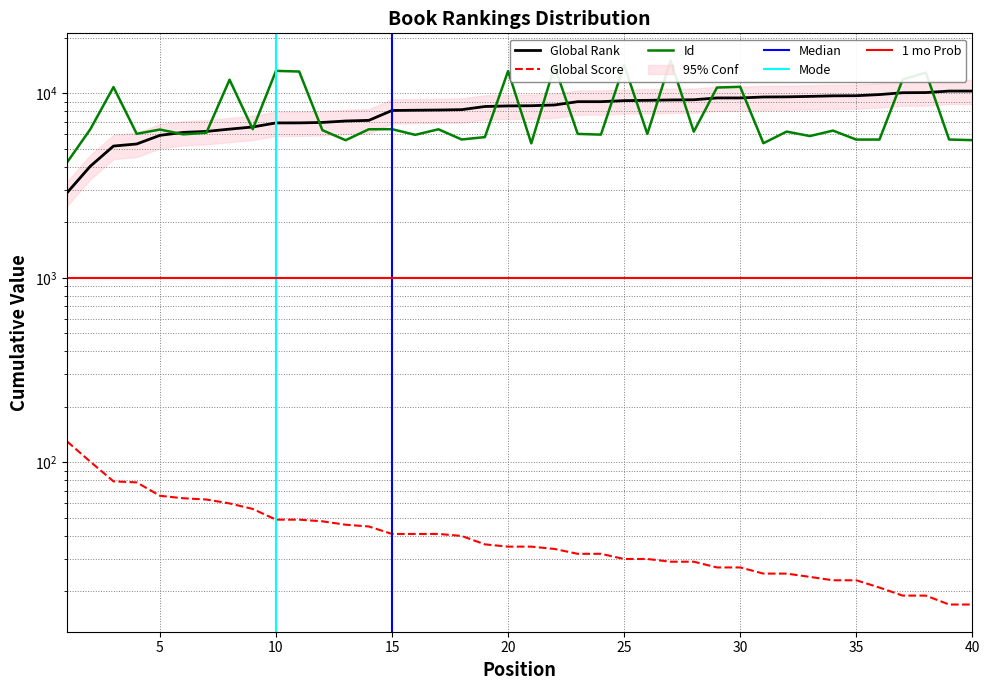

What is the total value across all series at 17?

14537